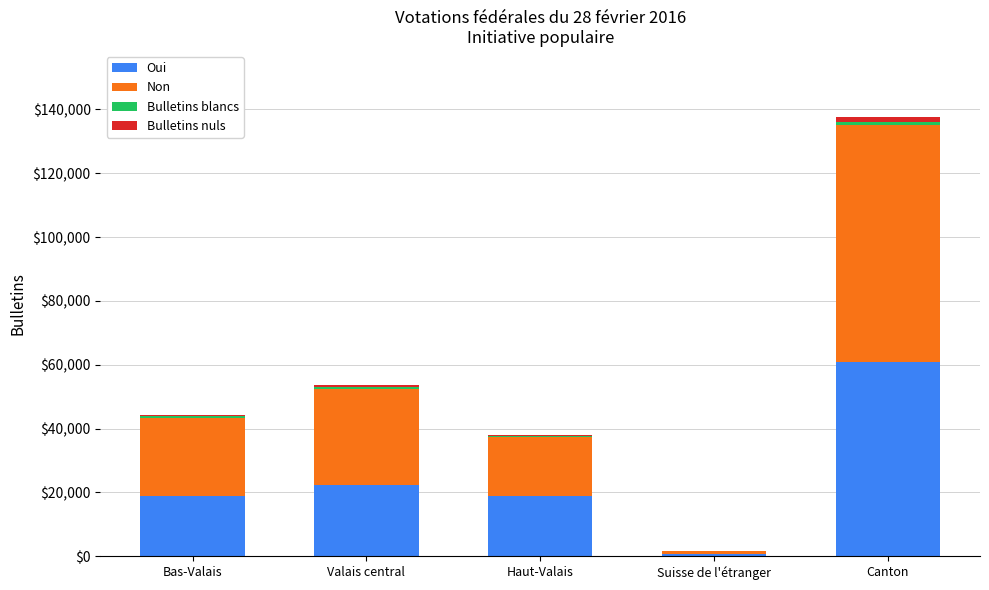

Which category has the highest value in the Oui series?

Canton